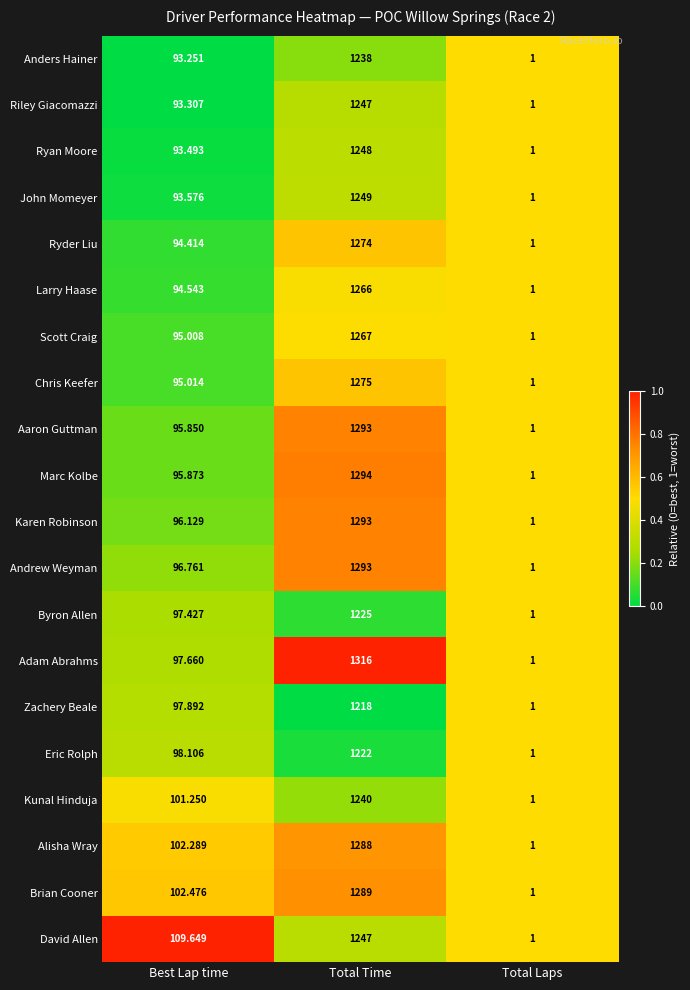

List the labels in order of Karen Robinson value, largest first.

Total Time, Best Lap time, Total Laps